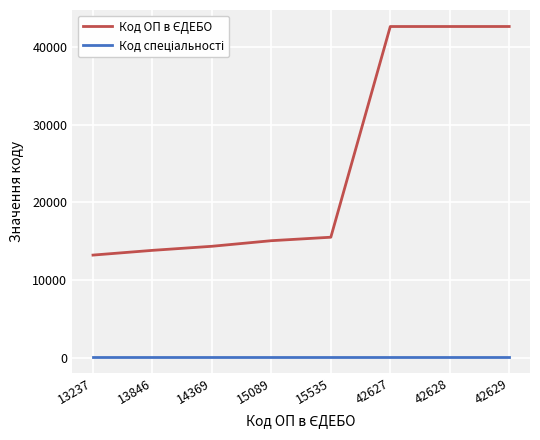

How many lines are shown in the chart?

2